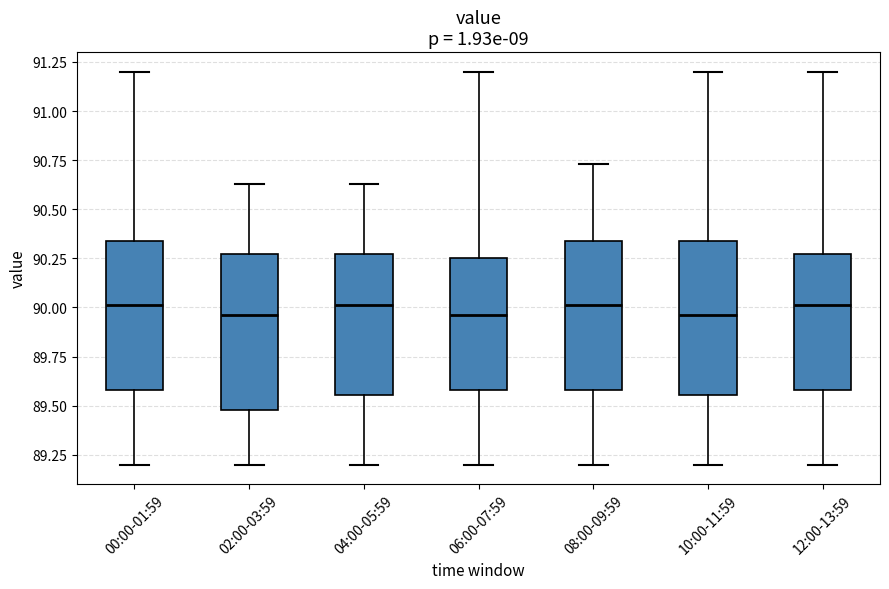

Where does the lower whisker of the box for 10:00-11:59 end on the y-axis? The values are not printed on the chart, so give them approximately, as read against the axis.

89.20